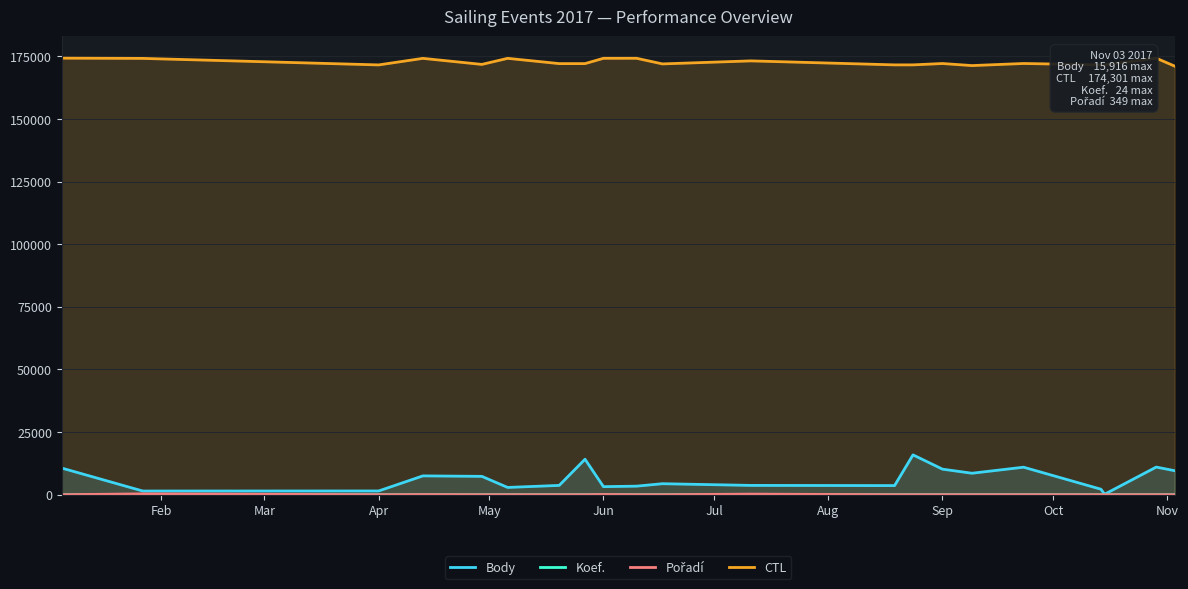

Which series has the largest range (max minus min)?

Body